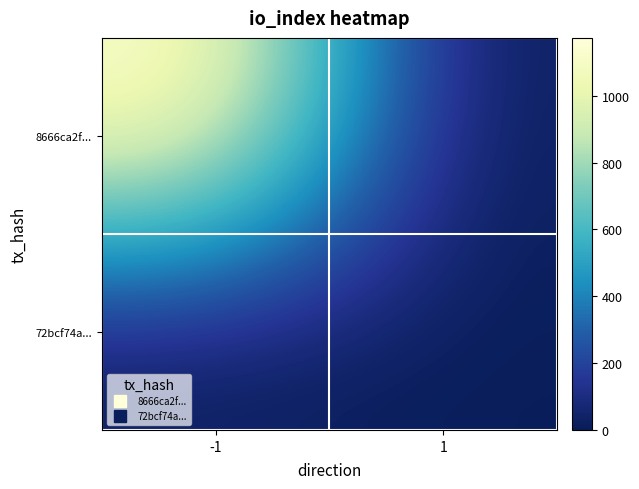

At 1, list the series in order from largest to smallest.

72bcf74a..., 8666ca2f...